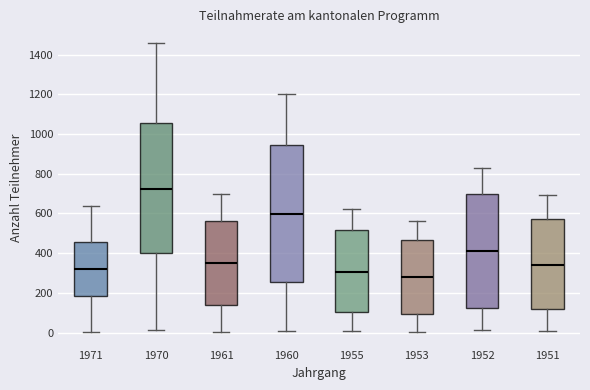

Comparing the boxes themselves (not the whiskers), which one is the tallest?

1960